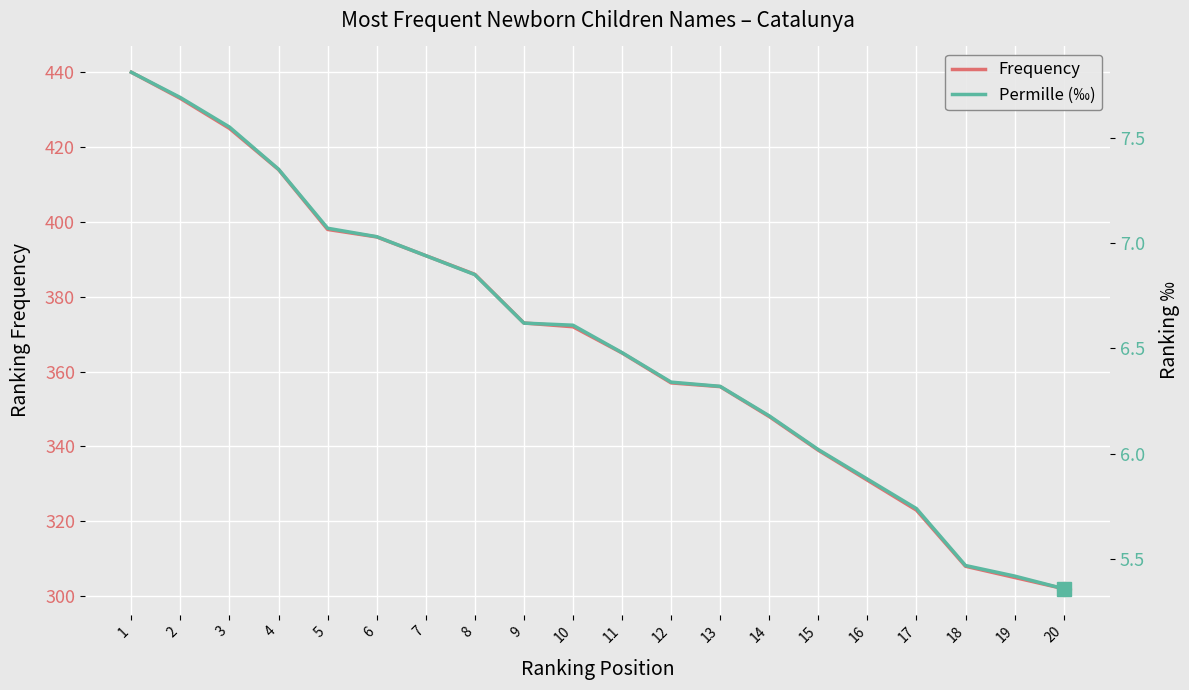

True or false: Permille (‰) and Frequency cross at least once.

False